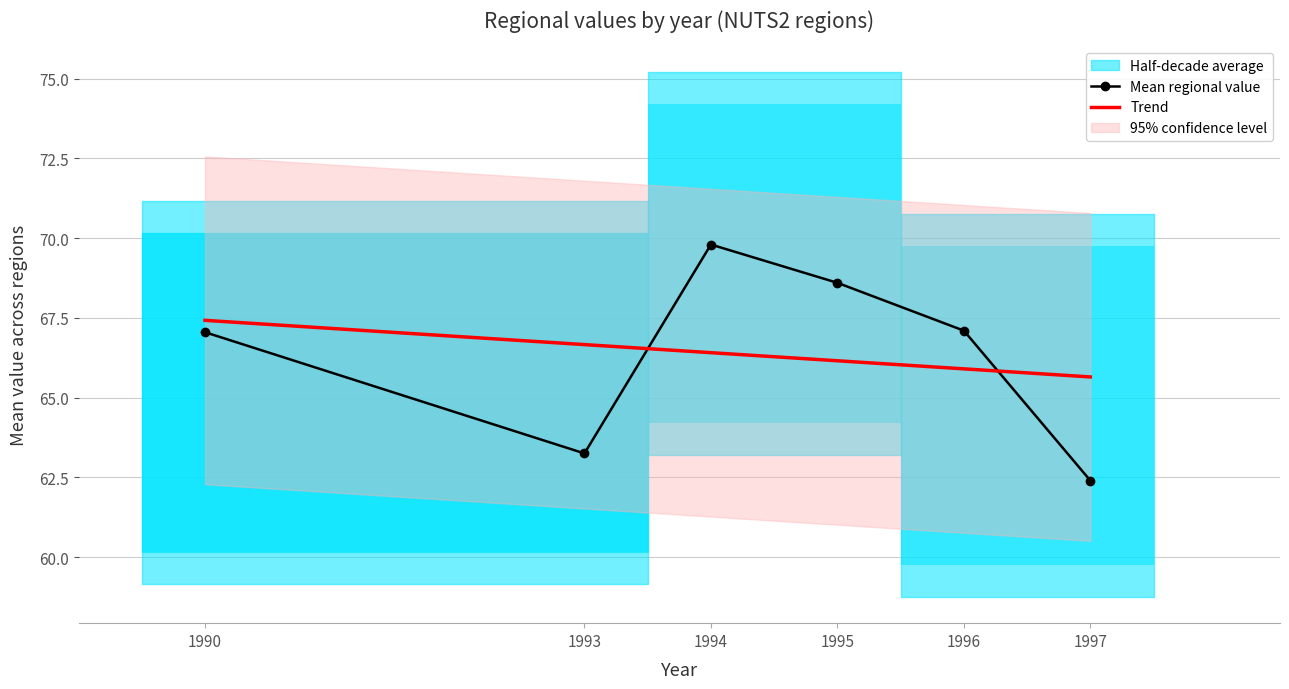

What is the greatest value displayed?

69.8